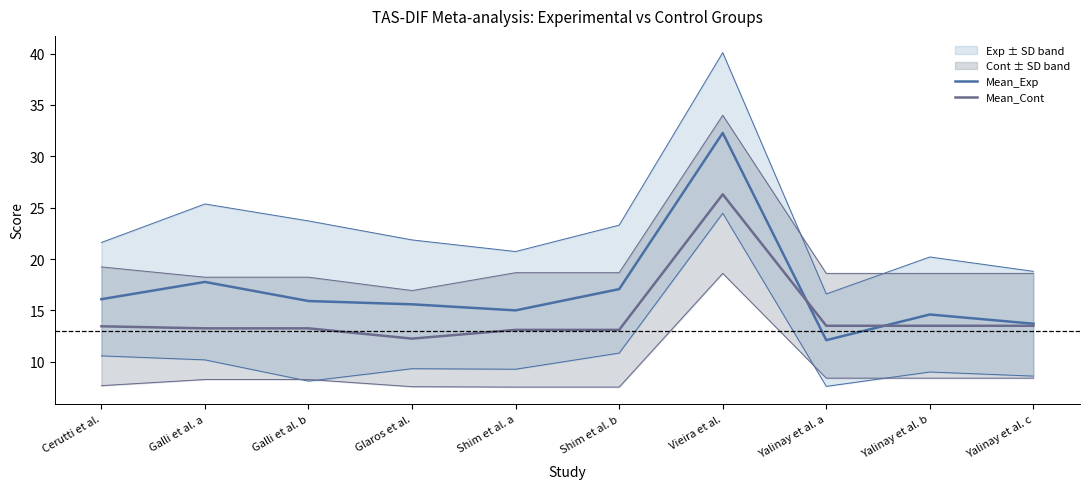

Is it true that Mean_Exp equals 16.1 at Cerutti et al.?

True